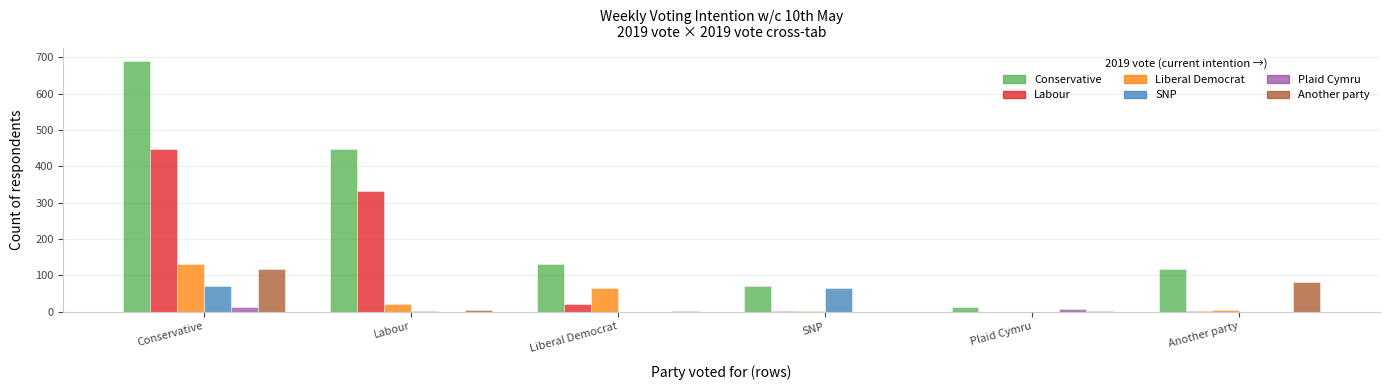

How many groups of bars are there?

6